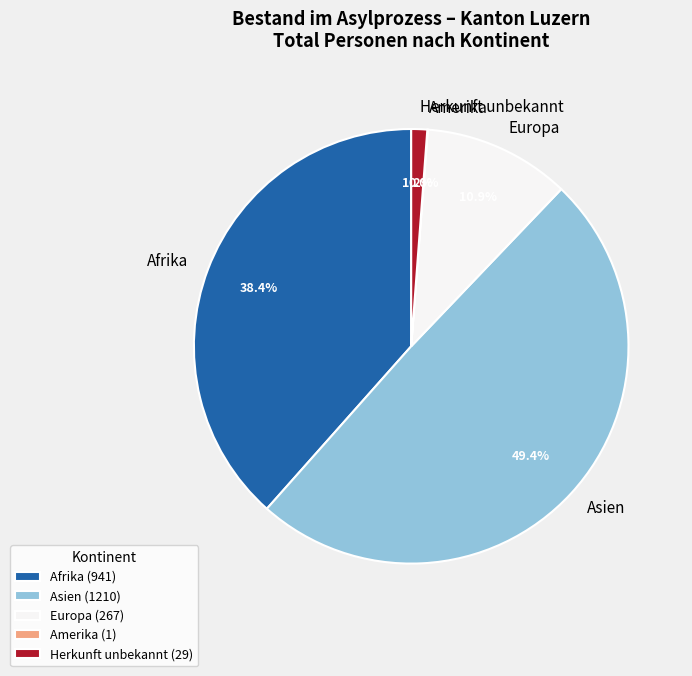

Do Asien and Europa together represent more than half of the pie?

Yes